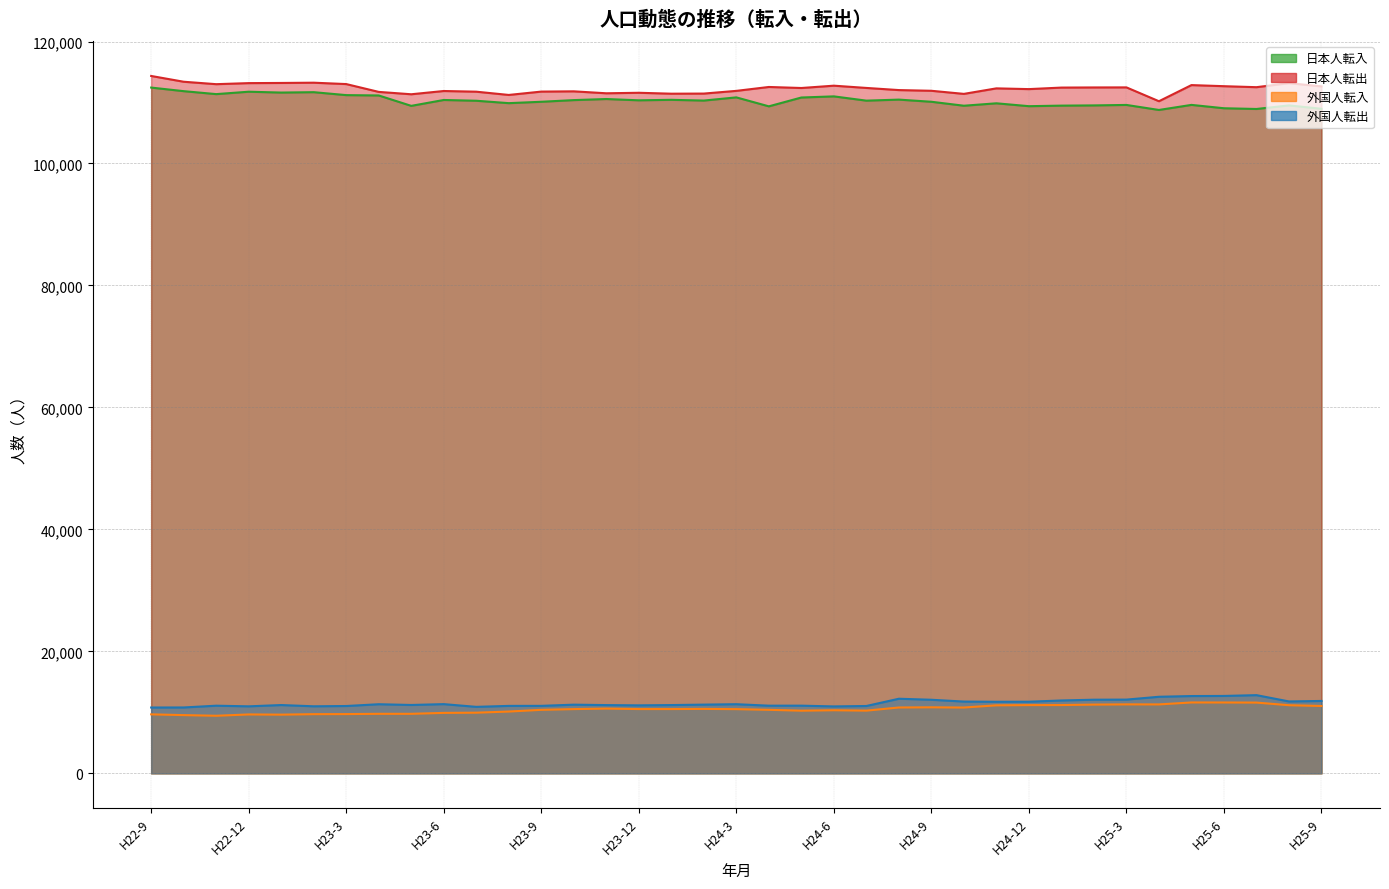

The value of 日本人転出 at H24-2 is 111466. True or false?

True